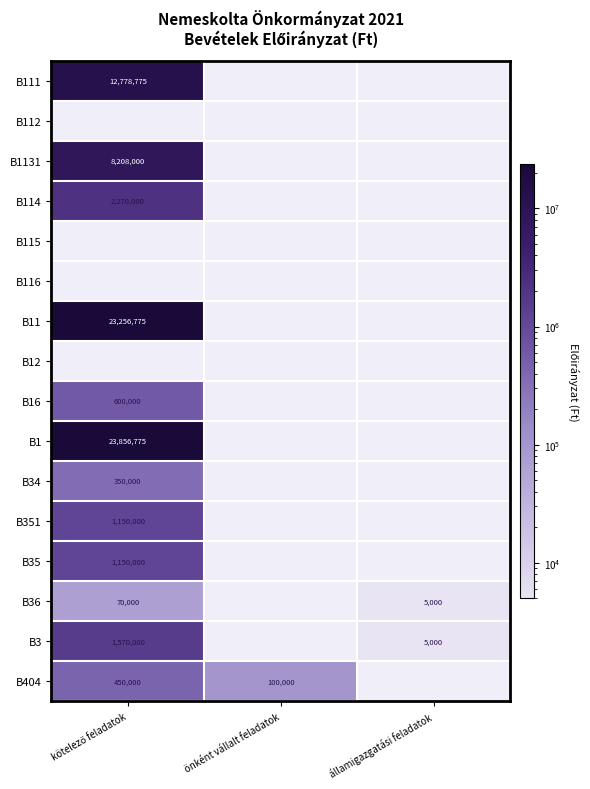

What is the lowest value of the B35 series?

1150000.0